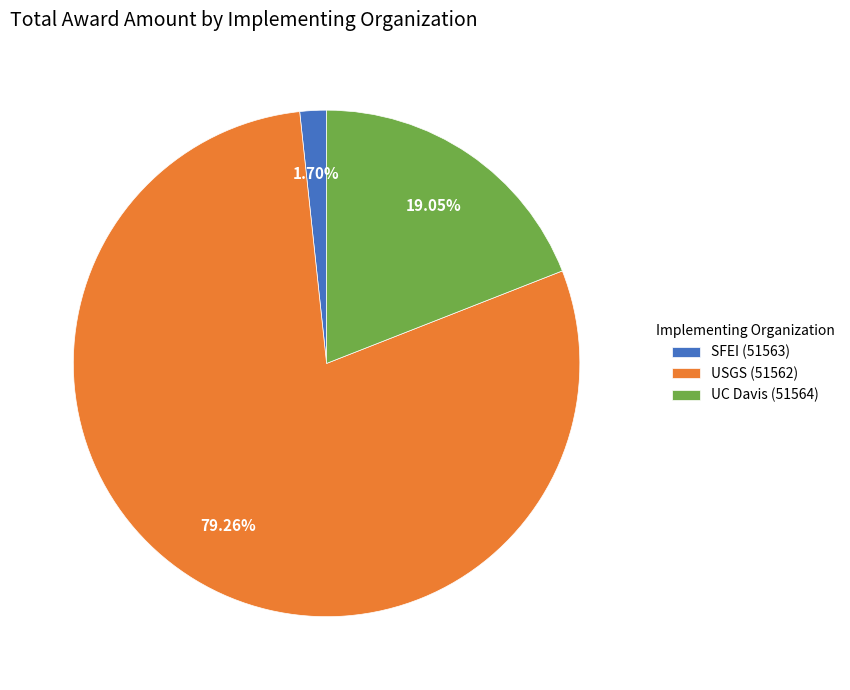

Do UC Davis (51564) and USGS (51562) together represent more than half of the pie?

Yes